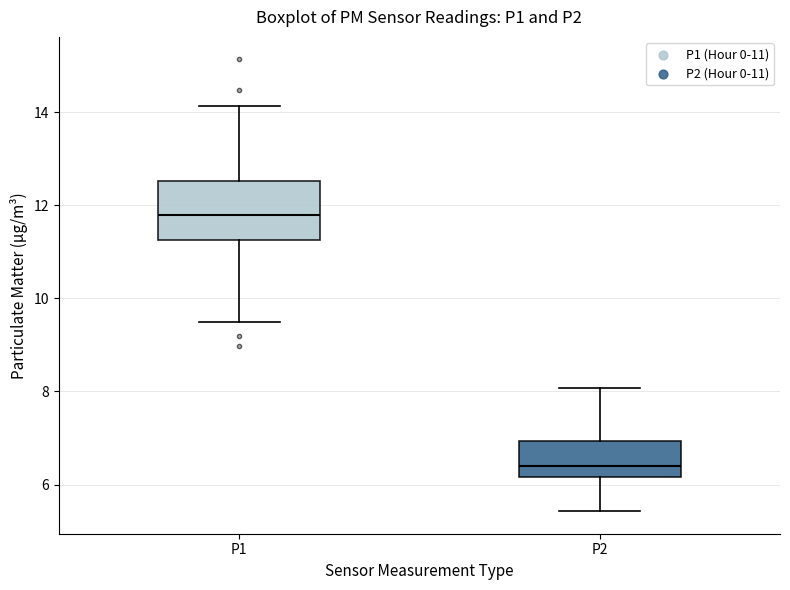

Where does the lower whisker of the box for P2 end on the y-axis? The values are not printed on the chart, so give them approximately, as read against the axis.

5.4